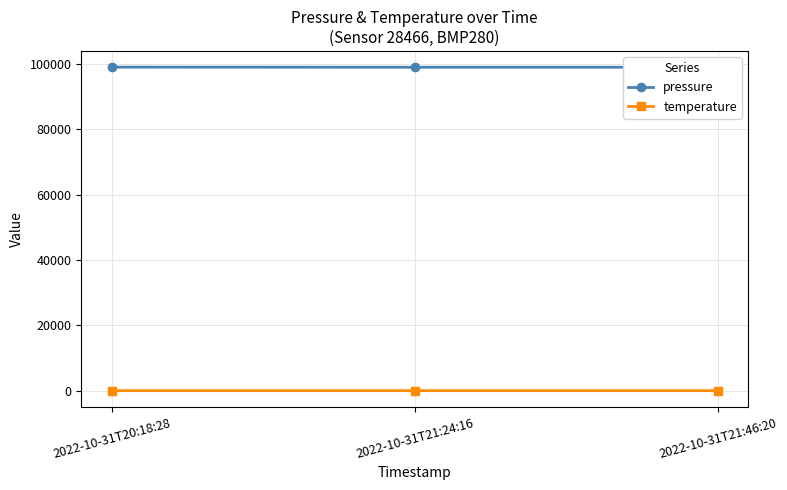

What is the maximum value shown in the chart?

99030.0